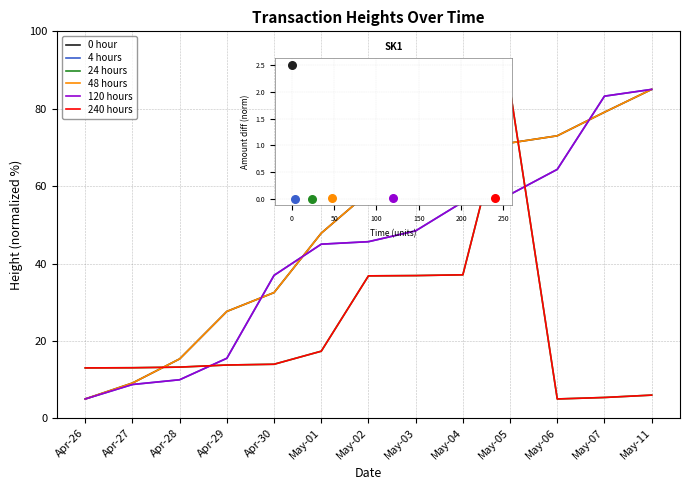

What are all the series names shown in the legend?

0 hour, 4 hours, 24 hours, 48 hours, 120 hours, 240 hours